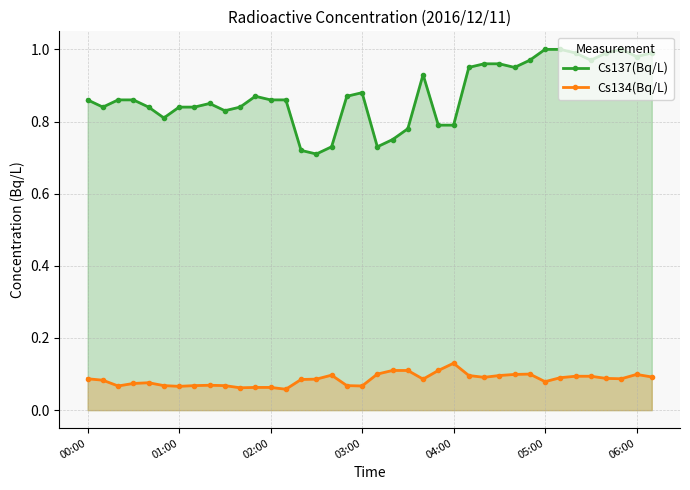

What is the value of the Cs134(Bq/L) point at the 11th from the left?

0.1